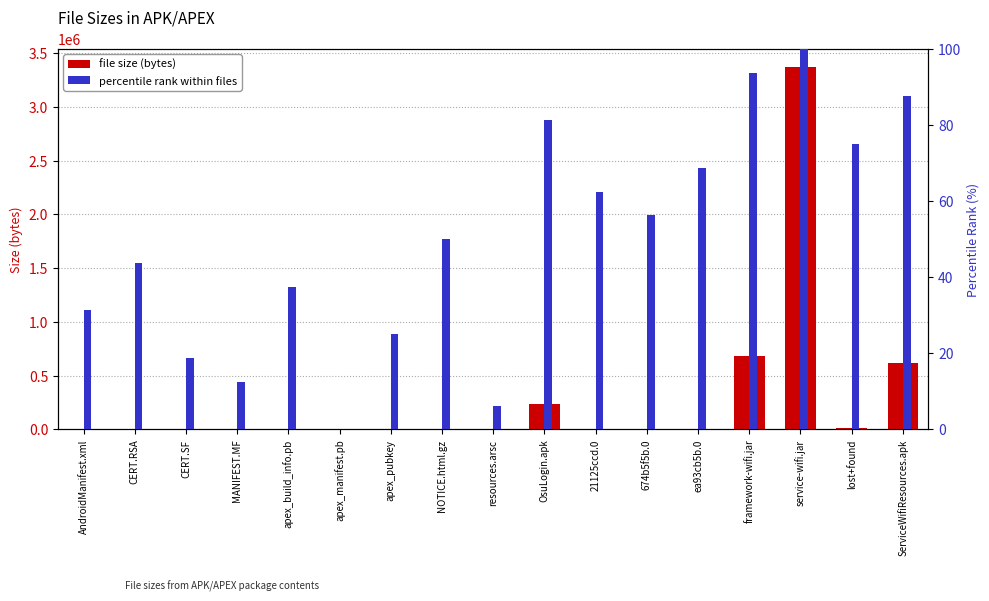

The value of file size (bytes) at 674b5f5b.0 is 1480.4. True or false?

False